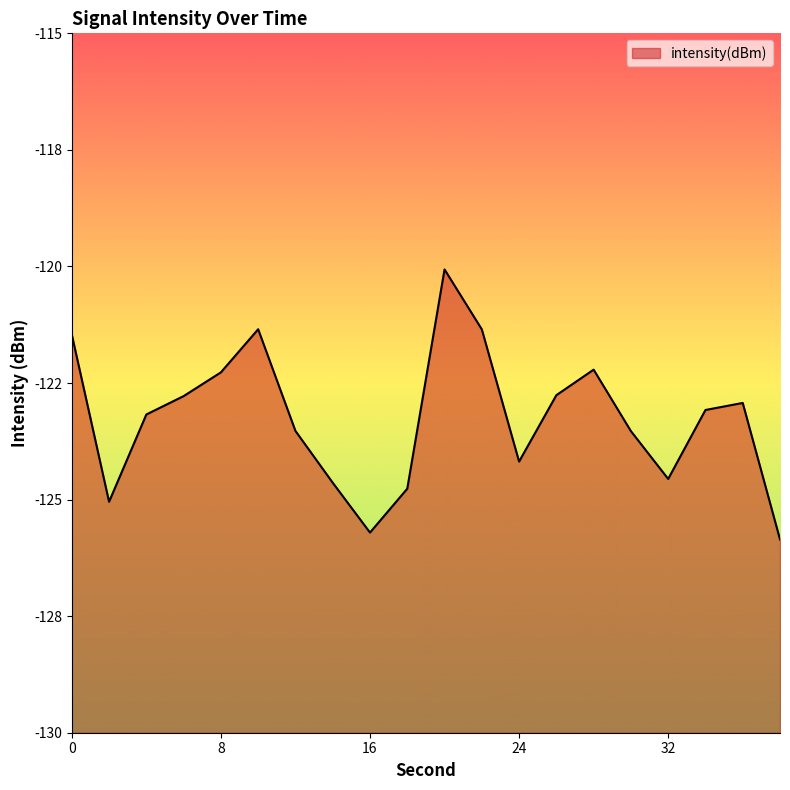

How many interior local valleys (lower than both neighbors) does the data have?

4